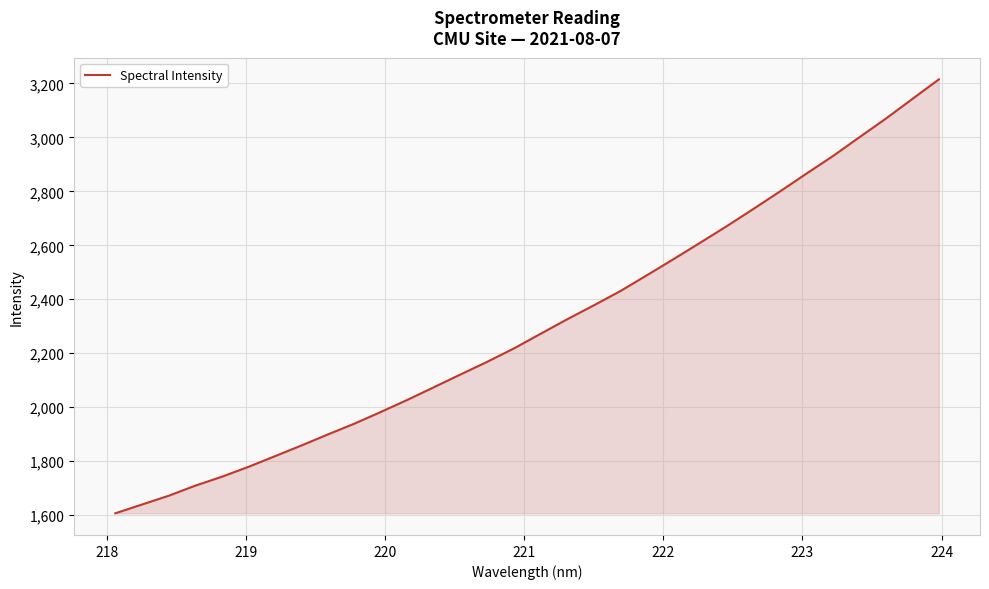

How many values are below 2272?

16